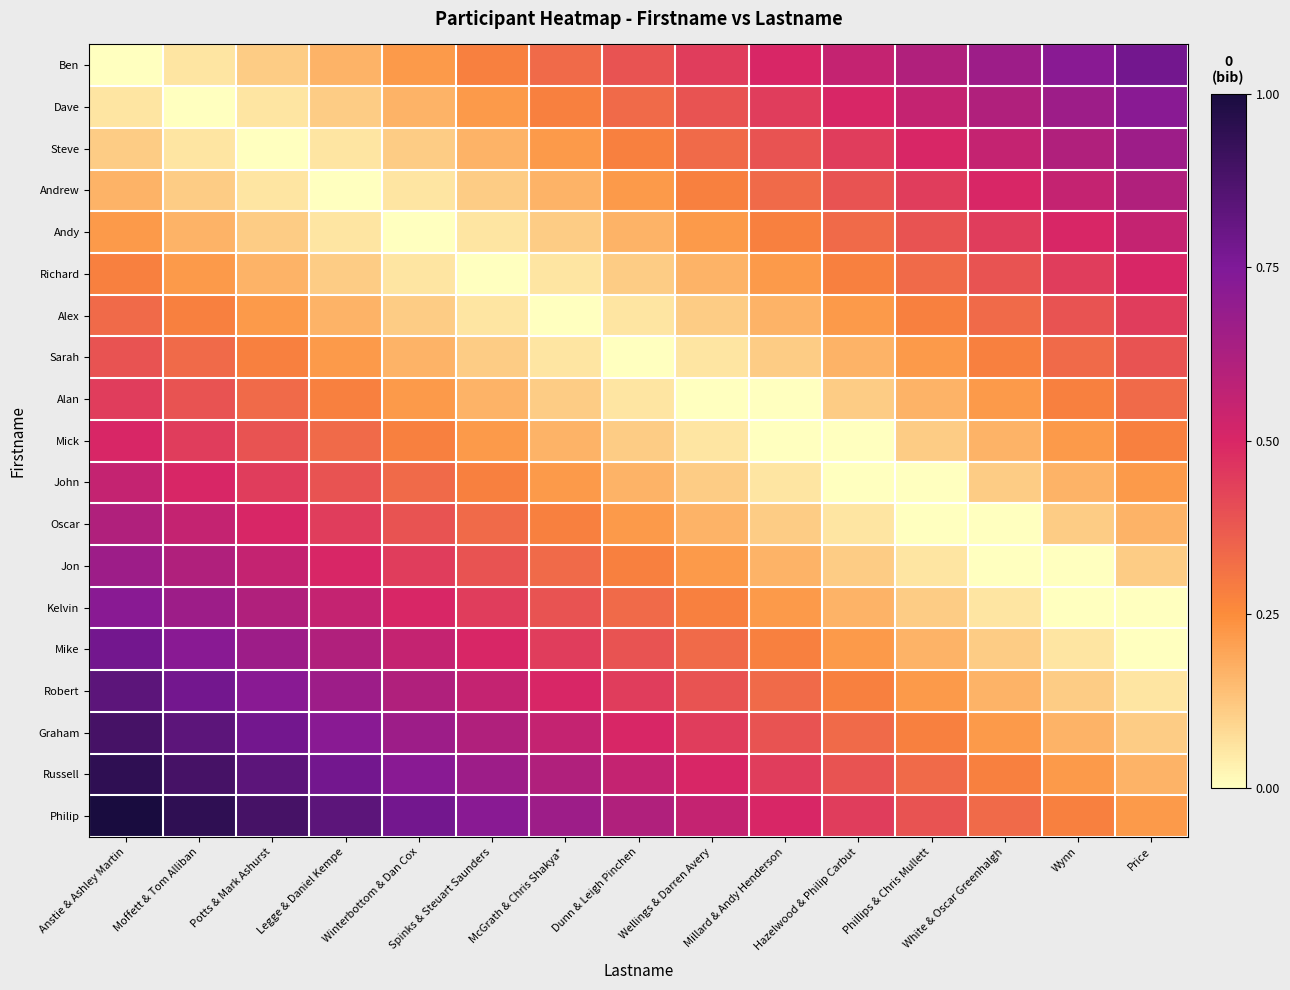

List the series in order of their peak value, highest first.

Philip, Russell, Graham, Robert, Ben, Mike, Dave, Kelvin, Steve, Jon, Andrew, Oscar, Andy, John, Richard, Mick, Alex, Alan, Sarah